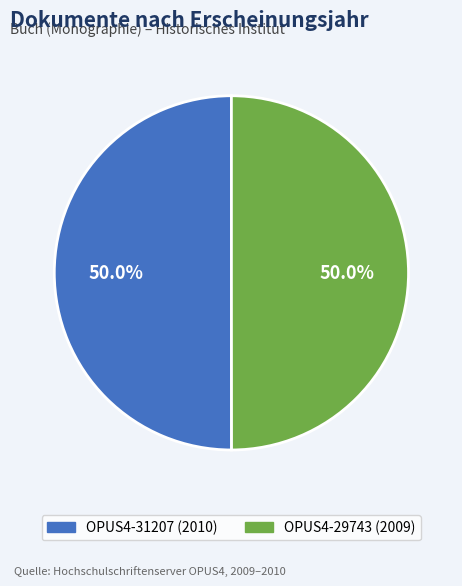

Approximately how many times larger is the value at OPUS4-29743 (2009) compared to OPUS4-31207 (2010)?

1.0